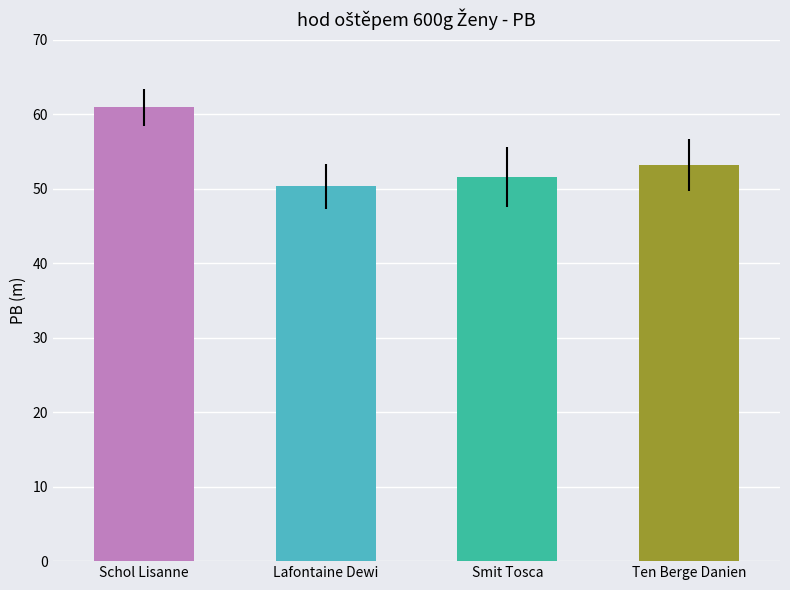

True or false: the data shows 51.6 at Smit Tosca.

True